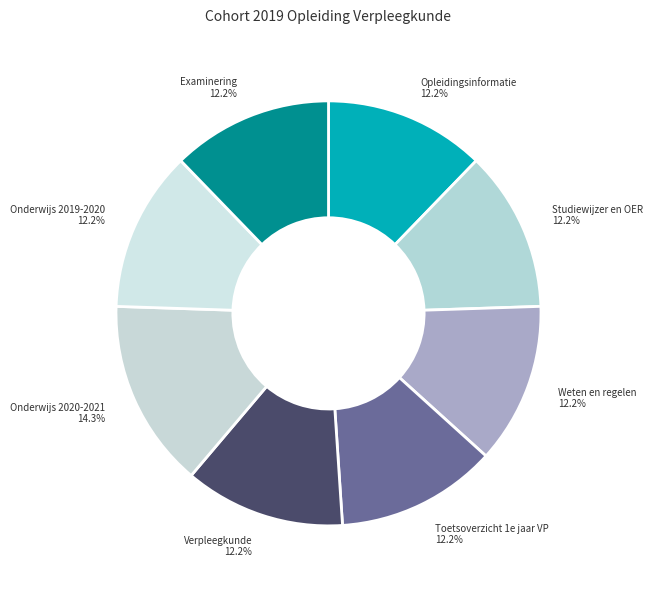

Is there a majority slice in this chart?

No